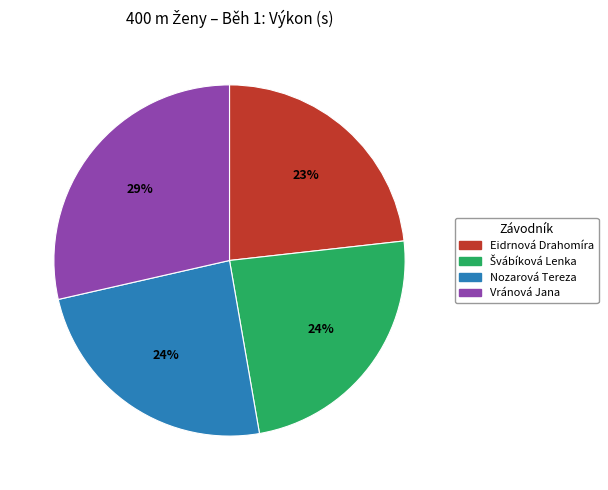

To the nearest percent, what portion does Nozarová Tereza represent?

24%